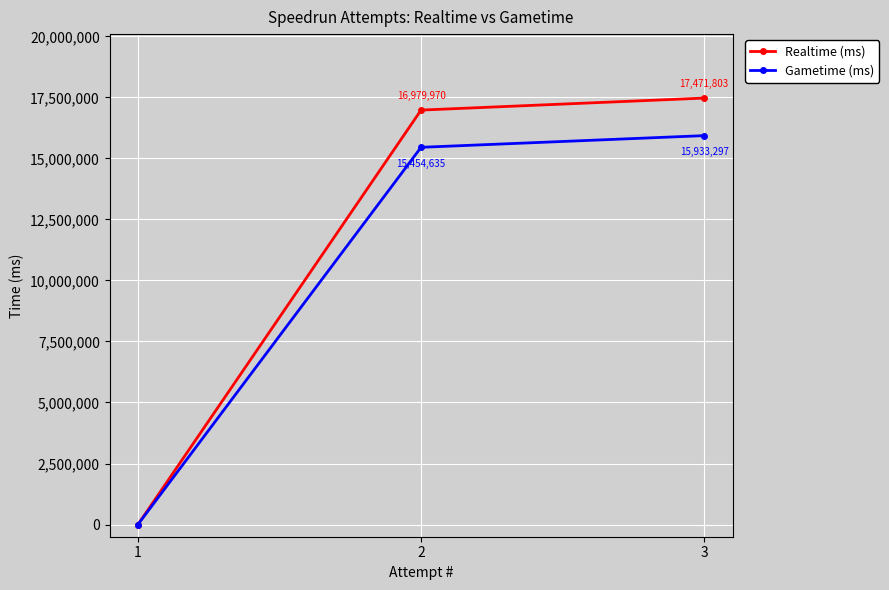

Reading right to left, transcribe all the data shown in this chart.

Realtime (ms): 3=17471803	2=16979970	1=0
Gametime (ms): 3=15933297	2=15454635	1=0